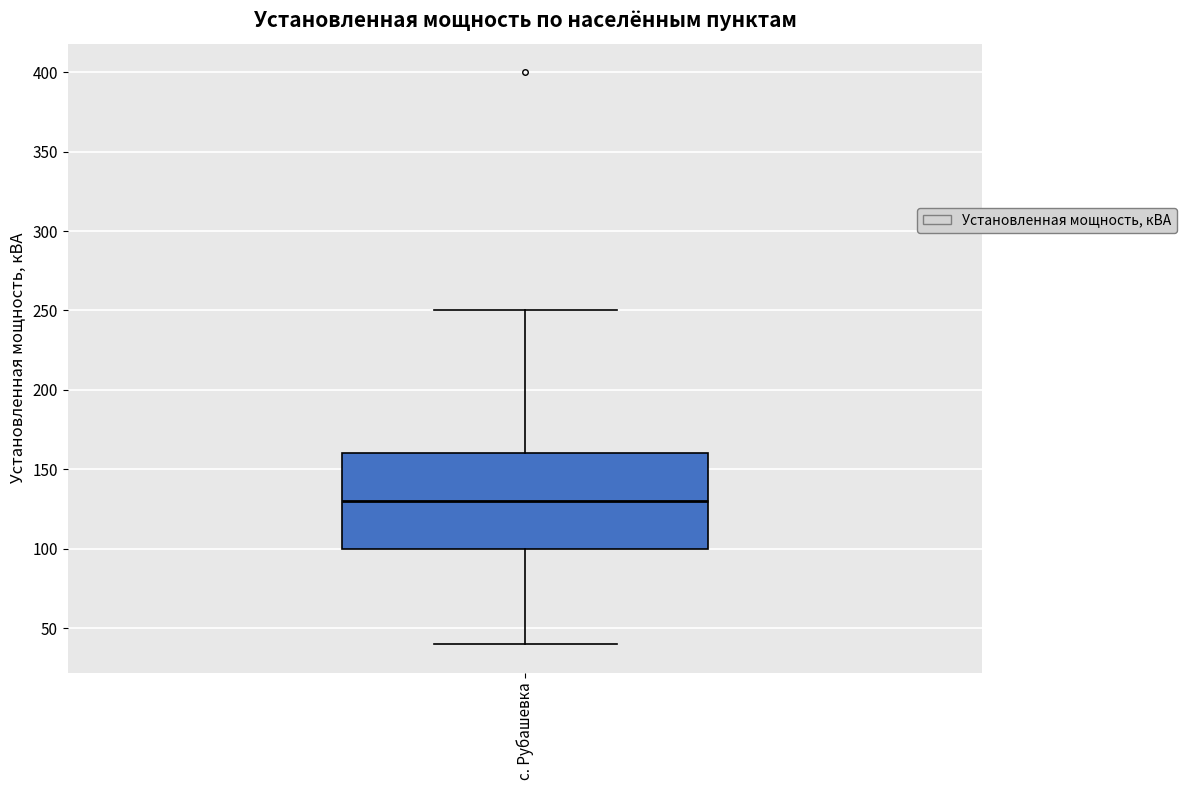

Where does the upper whisker of the box for с. Рубашевка end on the y-axis? The values are not printed on the chart, so give them approximately, as read against the axis.

250